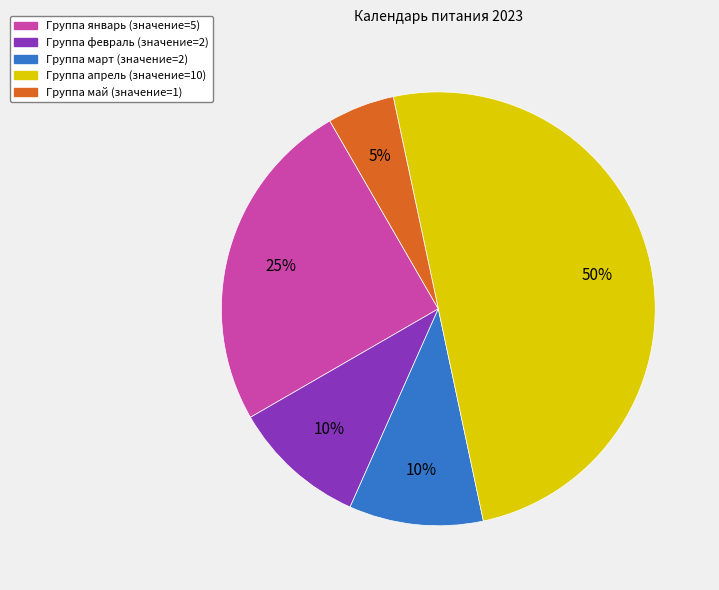

Count the number of slices in the pie.

5